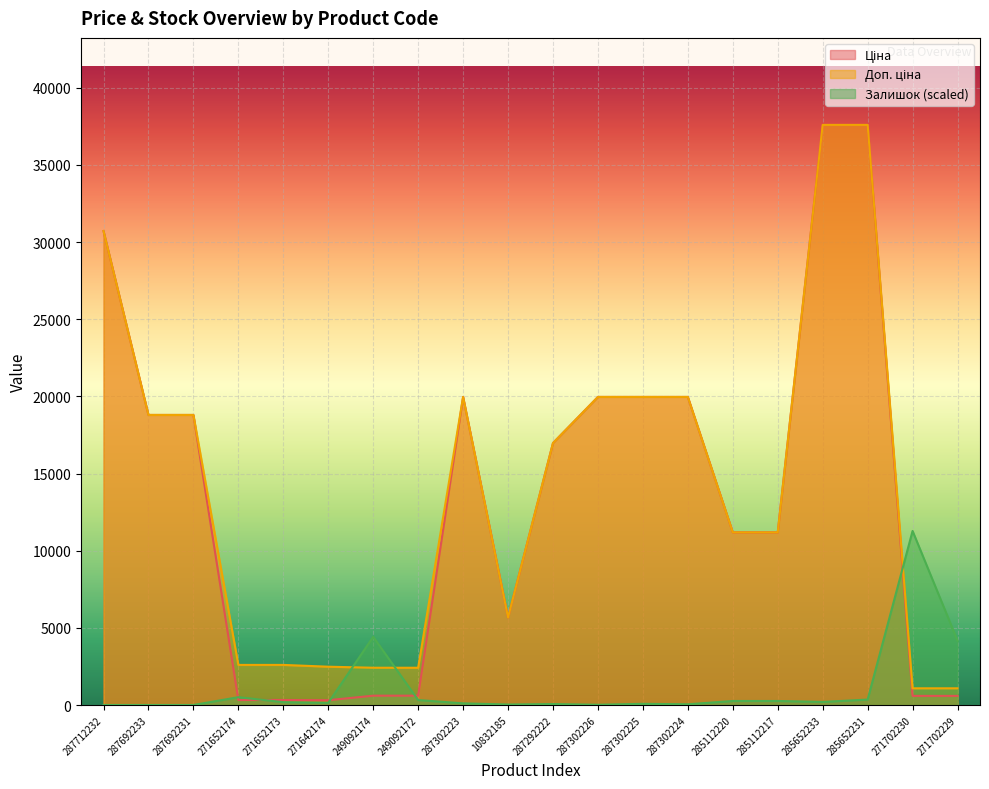

Which series has the widest spread of values?

Ціна